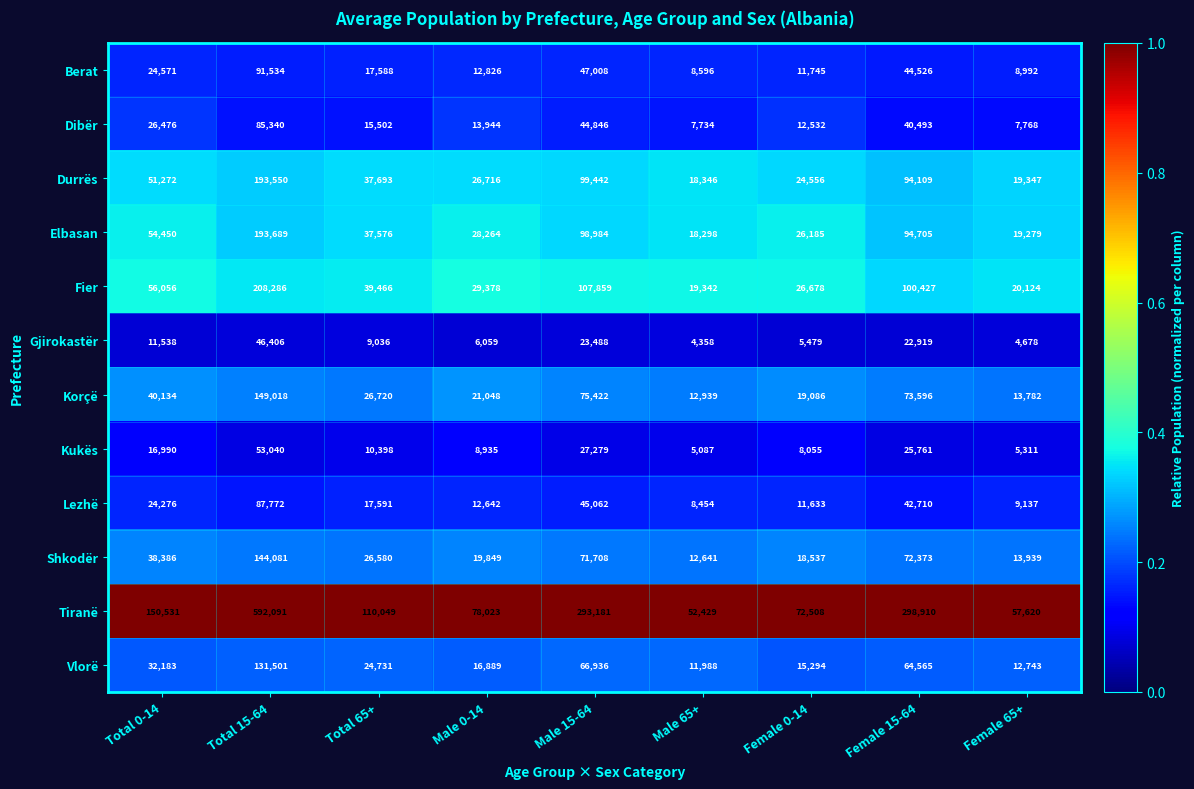

Which series has the largest range (max minus min)?

Tiranë